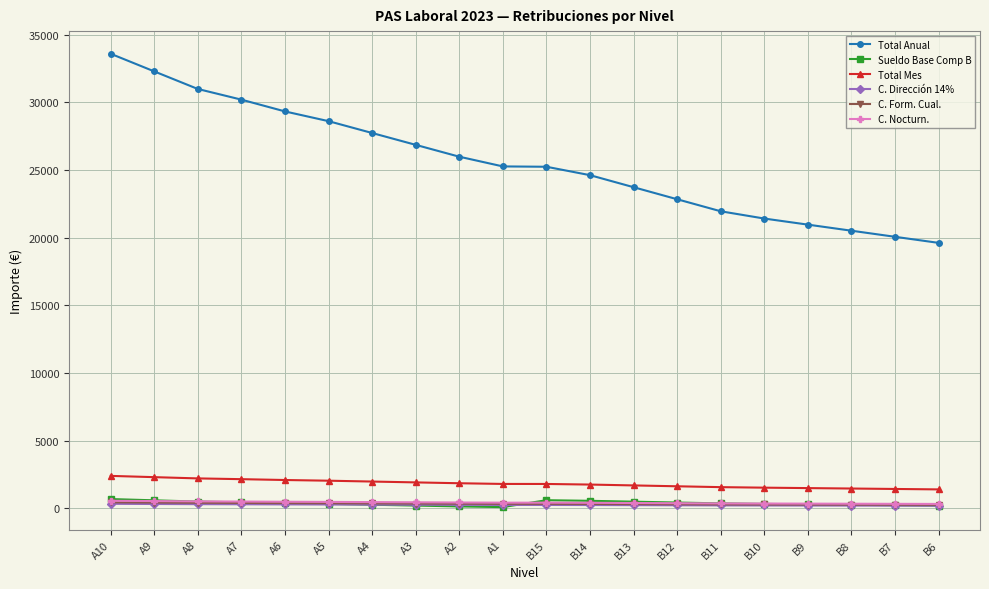

Which series has the largest range (max minus min)?

Total Anual